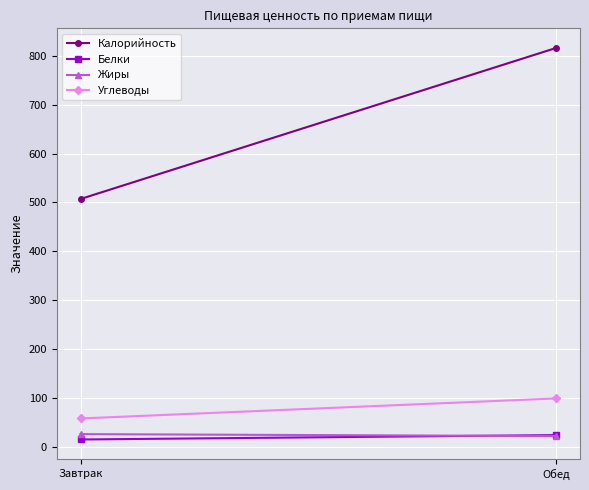

What is the total value across all series at Обед?

961